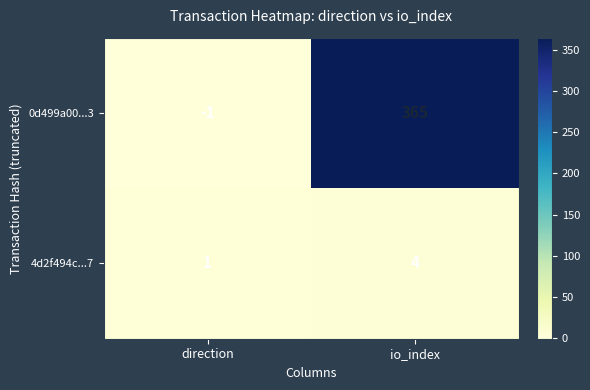

Which series has the largest total across all categories?

0d499a00...3